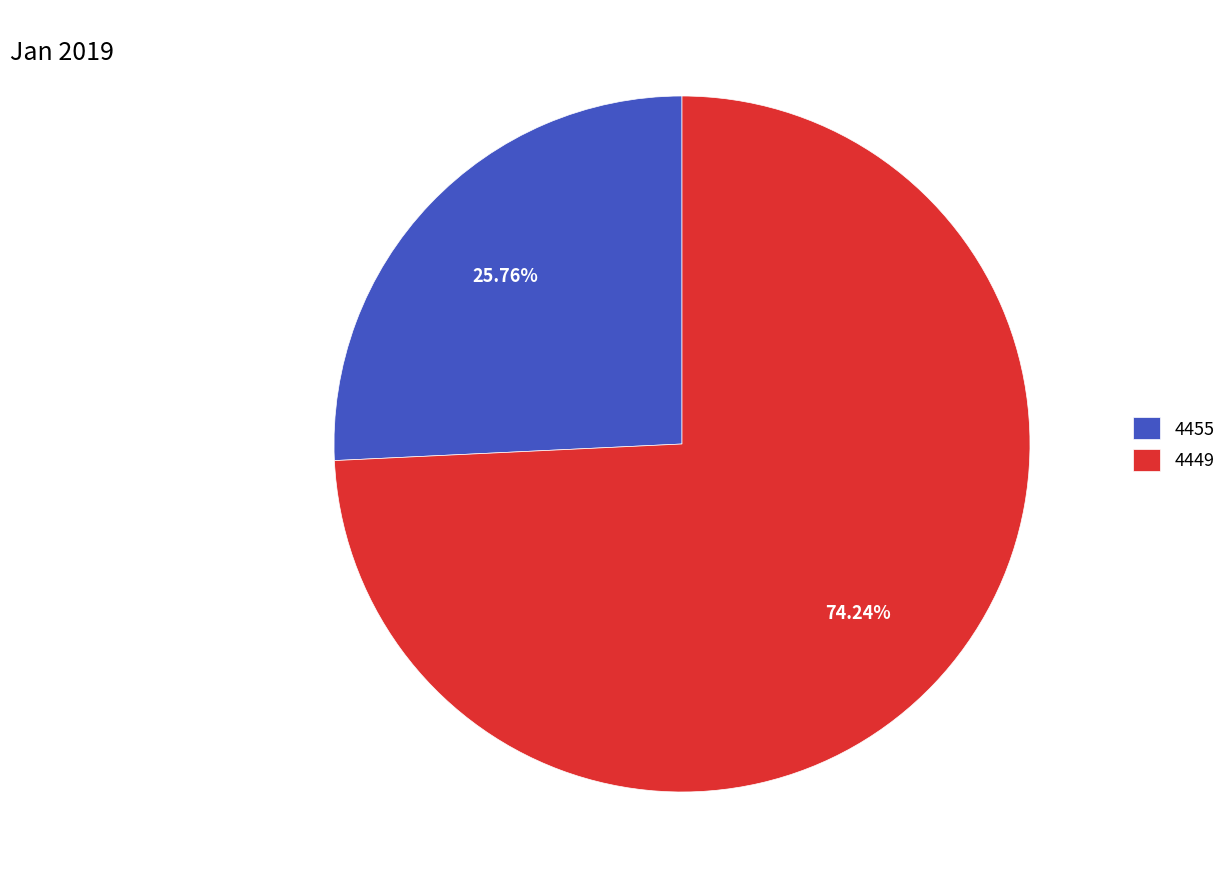

Which slice is the largest?

4449